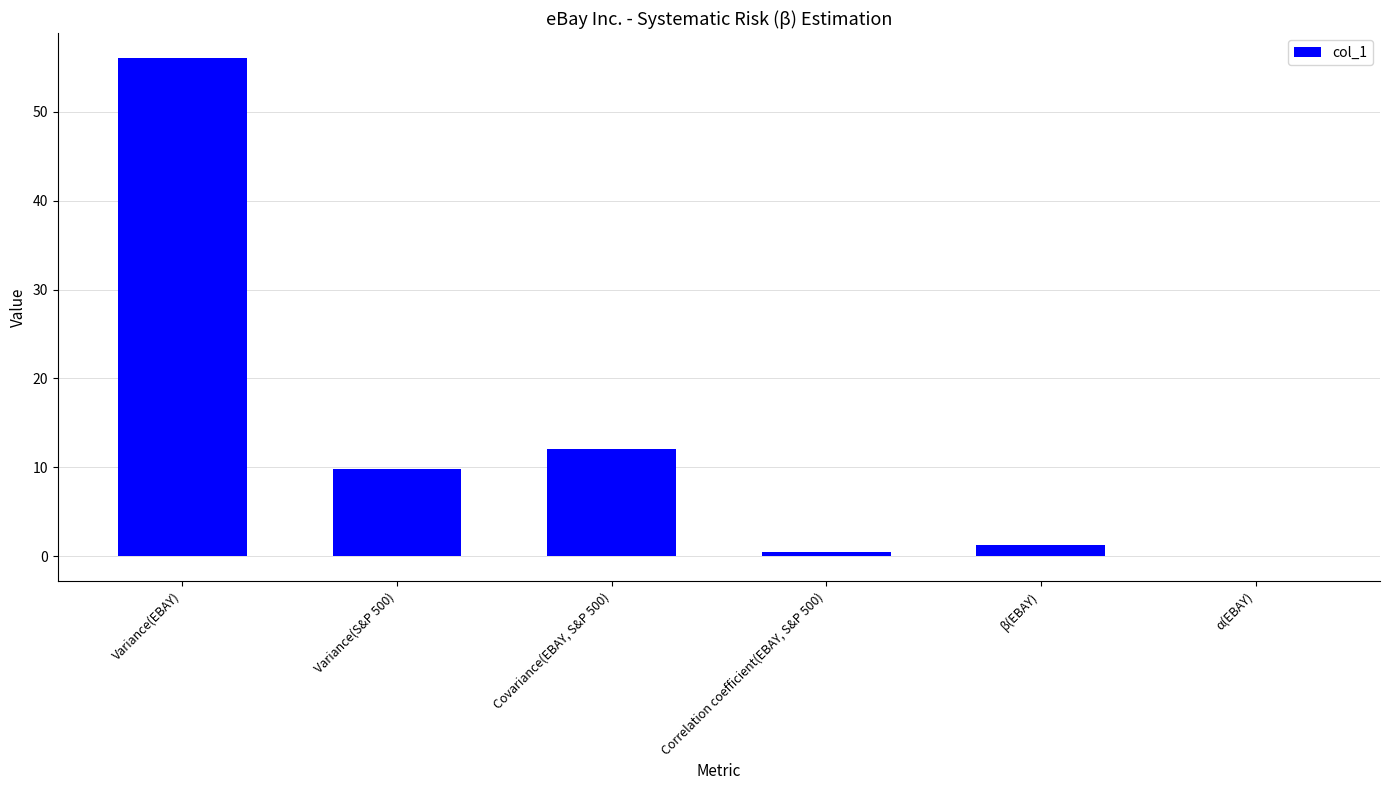

What is the maximum value shown in the chart?

56.1